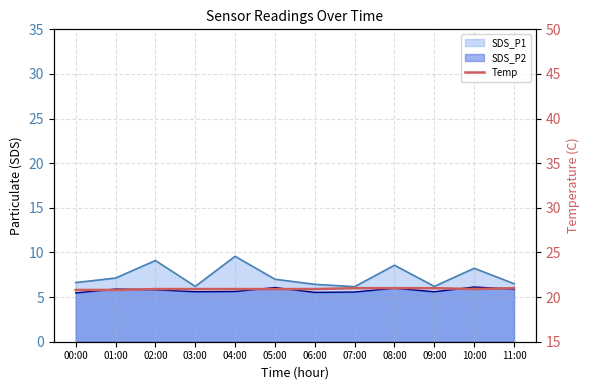

What is the sum of all values?

251.0